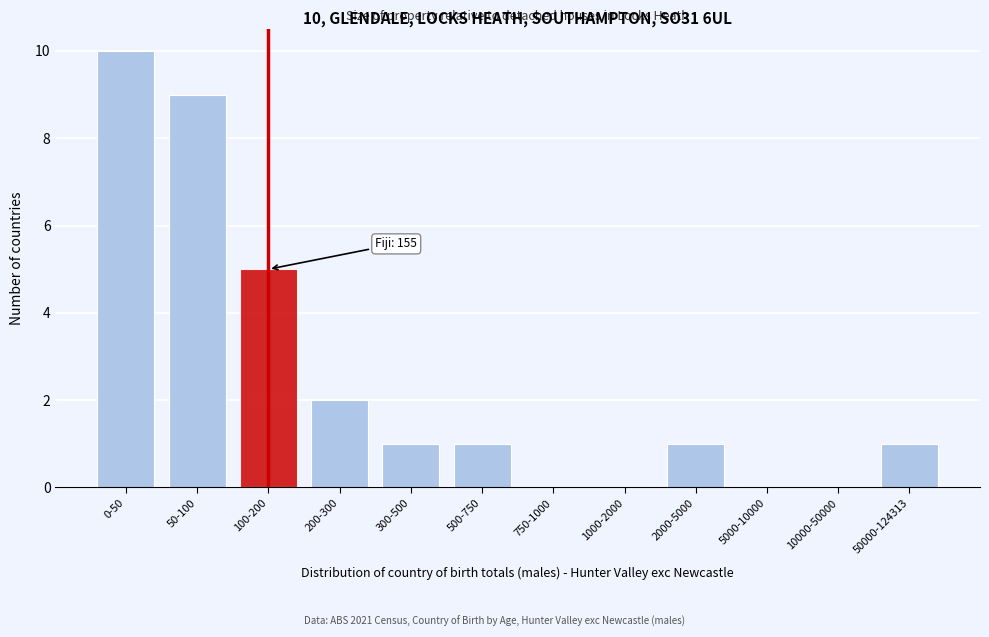

Reading left to right, extract all data points from this chart.

0-50=10	50-100=9	100-200=5	200-300=2	300-500=1	500-750=1	750-1000=0	1000-2000=0	2000-5000=1	5000-10000=0	10000-50000=0	50000-124313=1